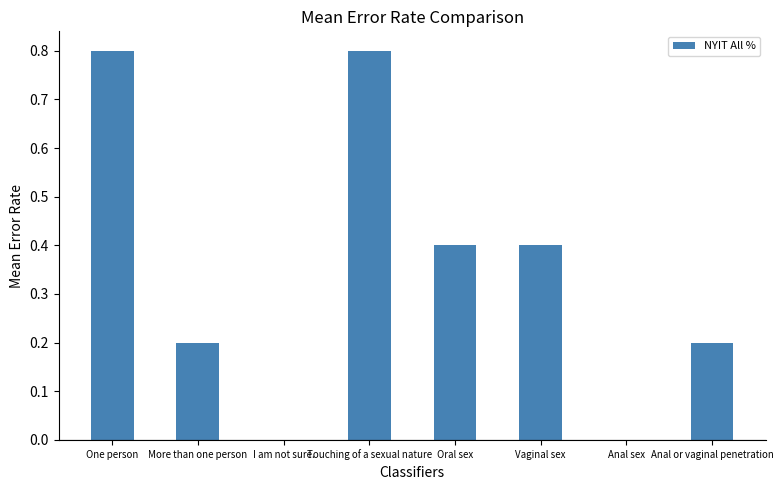

Reading left to right, list all the values displayed in this chart.

0.8	0.2	0.0	0.8	0.4	0.4	0.0	0.2